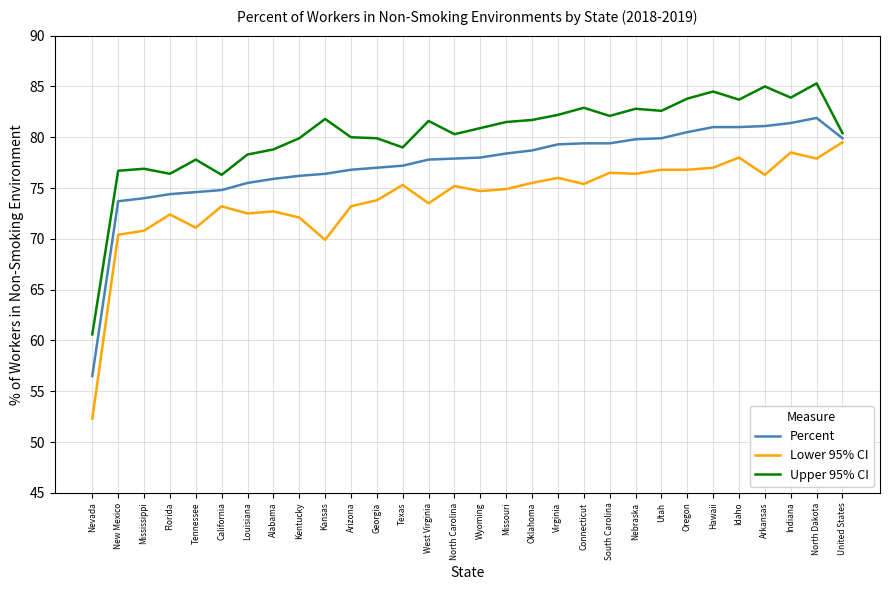

At which category is the sum across all series the highest?

North Dakota